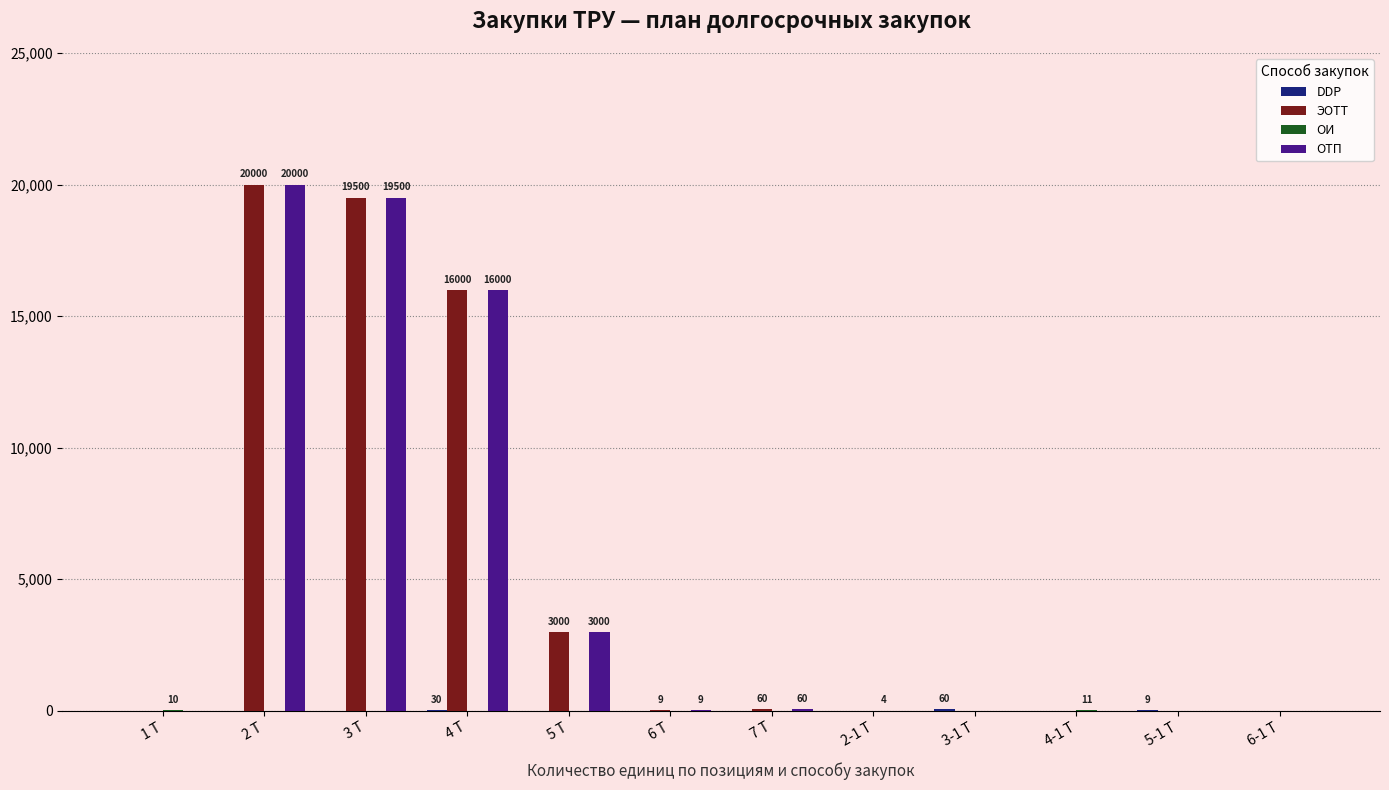

Where is ЭОТТ nearest to the value 10000?

4 Т